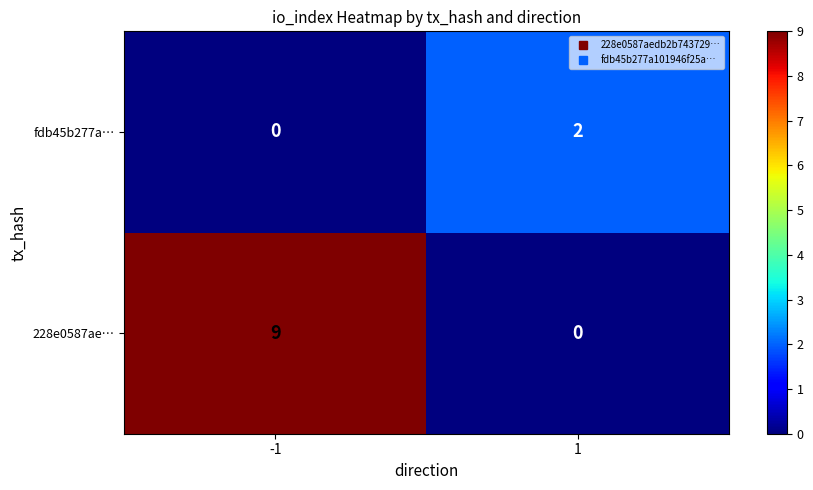

What is the sum of all 228e0587ae… values?

9